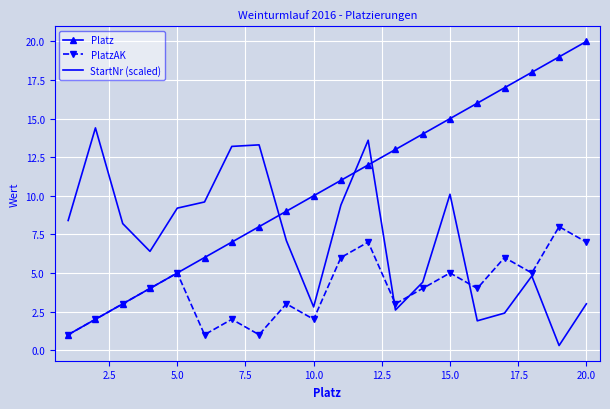

Which series has the largest range (max minus min)?

Platz